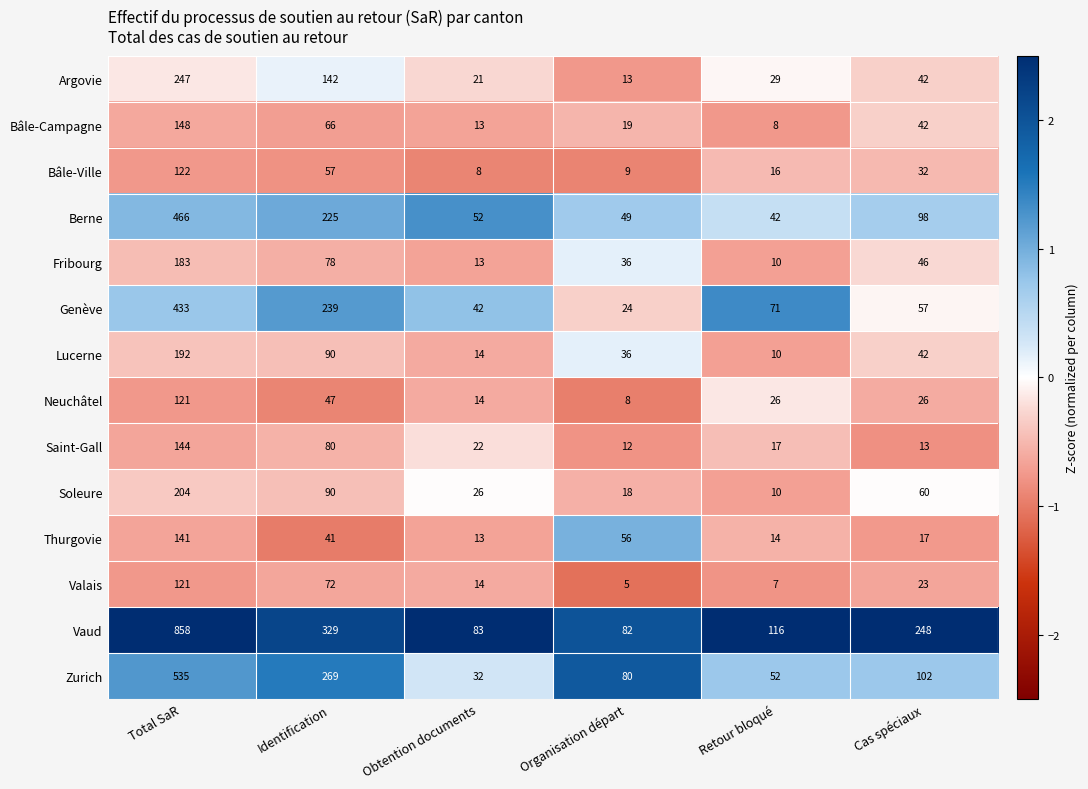

Count the number of categories in the chart.

6